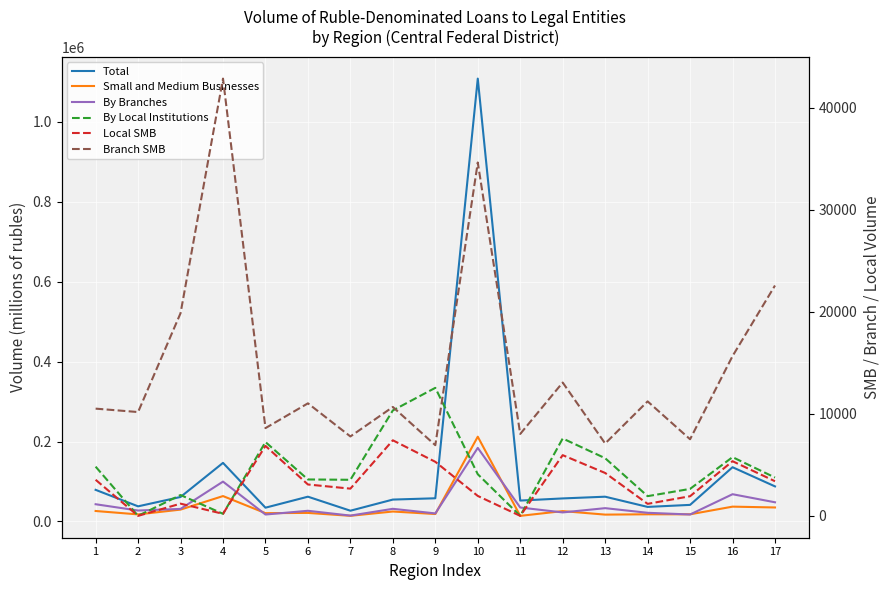

At 6, list the series in order from smallest to largest.

Local SMB, By Local Institutions, Branch SMB, Small and Medium Businesses, By Branches, Total